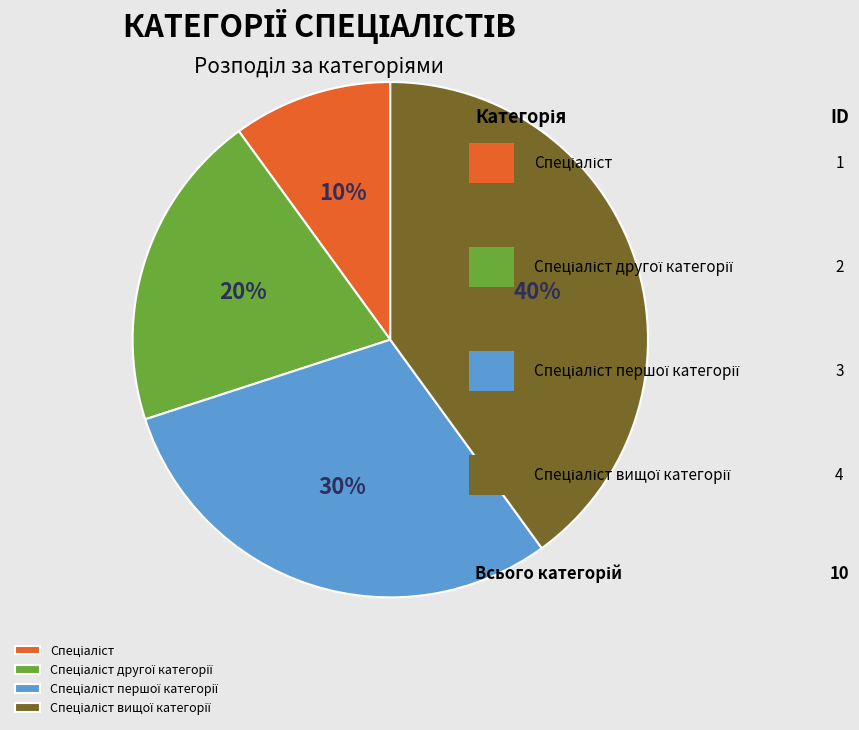

Is there any slice that represents more than half of the pie?

No